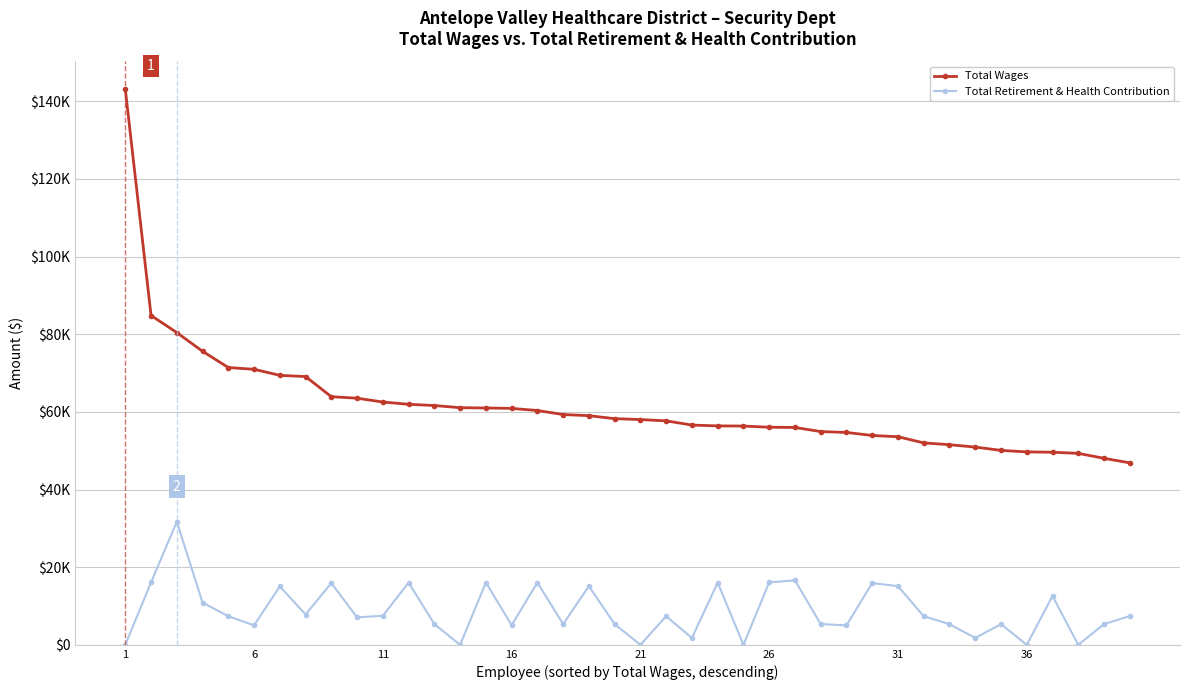

What is the highest value of the Total Retirement & Health Contribution series?

31709